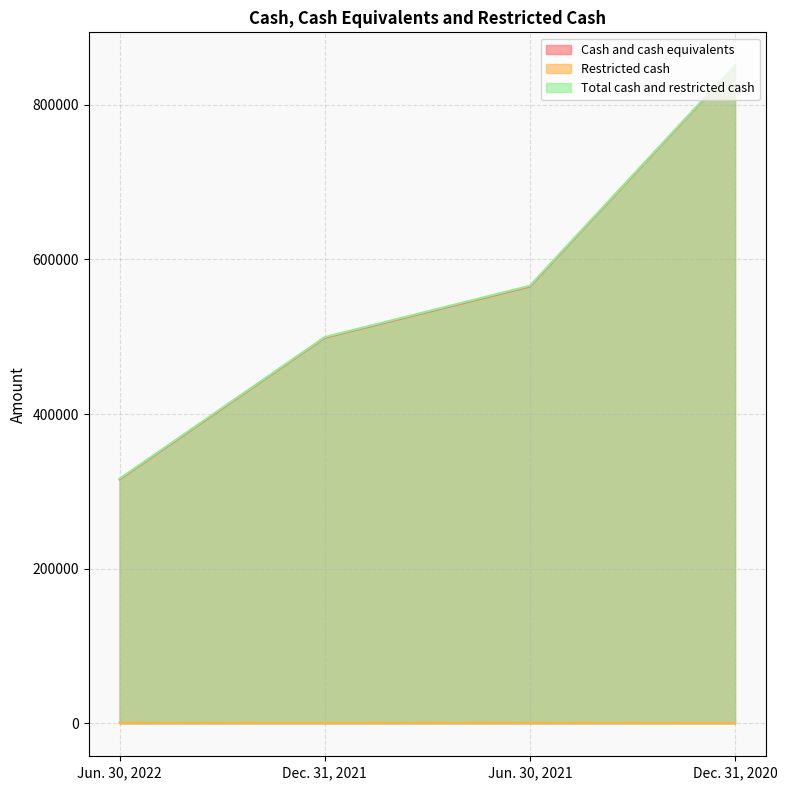

Which has a higher value, Jun. 30, 2022 or Dec. 31, 2021?

Dec. 31, 2021